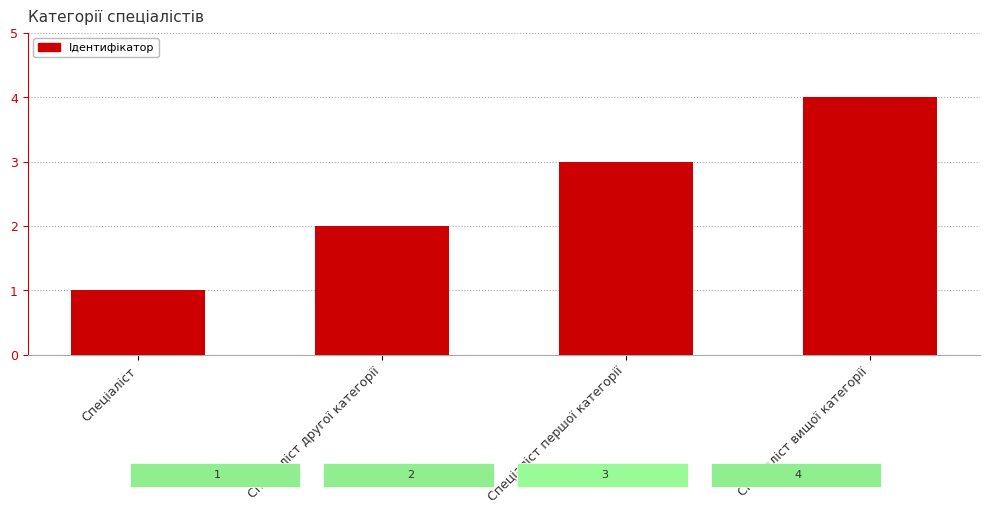

Are the bars horizontal?

No